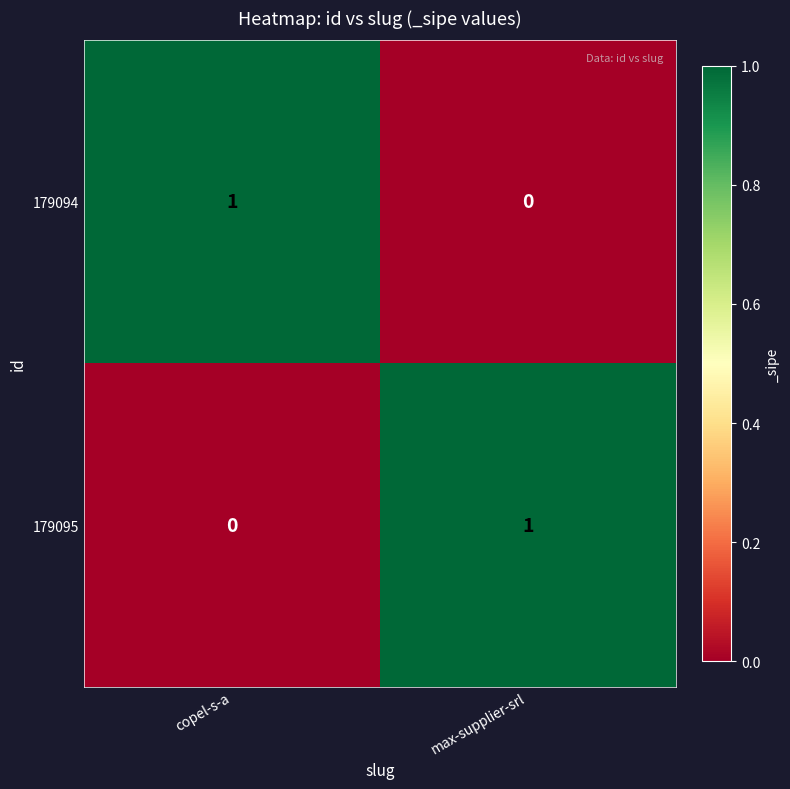

The value of 179094 at max-supplier-srl is 0. True or false?

True